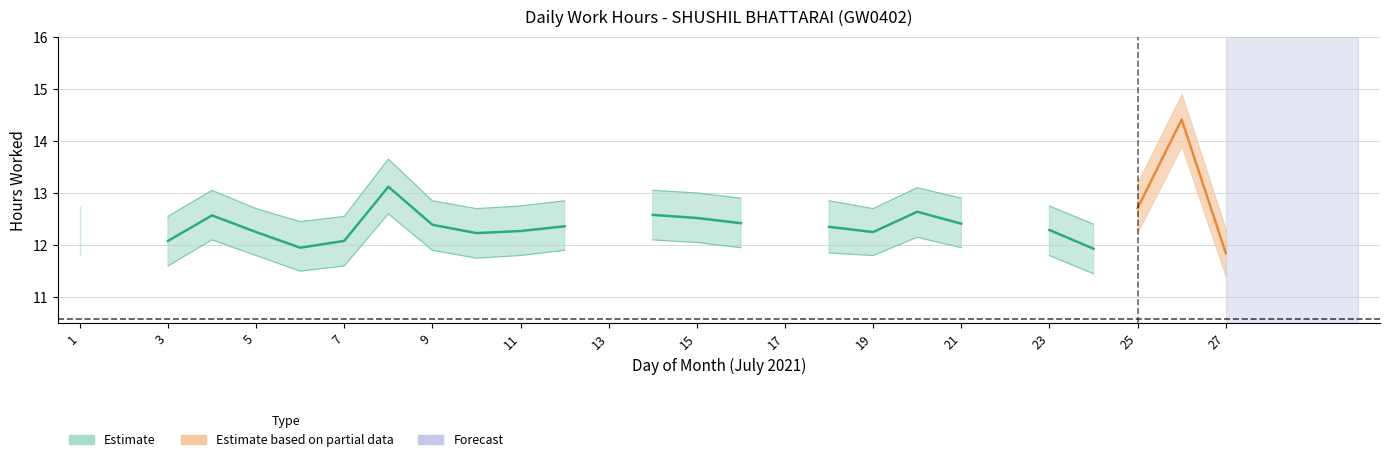

How many lines are shown in the chart?

3